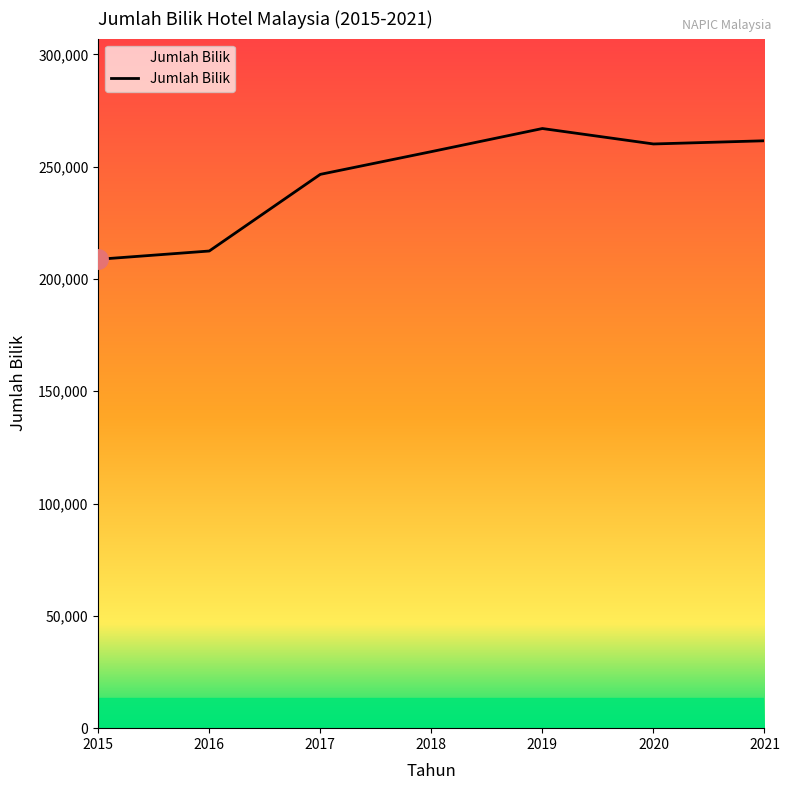

Reading left to right, extract all data points from this chart.

2015=208747	2016=212437	2017=246564	2018=256682	2019=266972	2020=260097	2021=261519